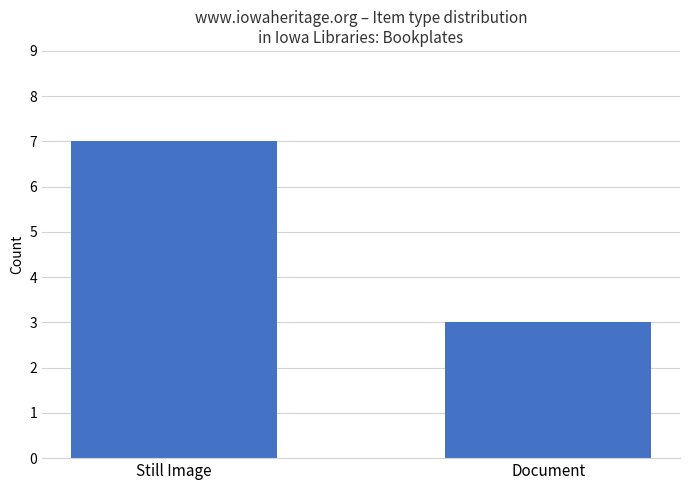

What is the difference between the values at Still Image and Document?

4